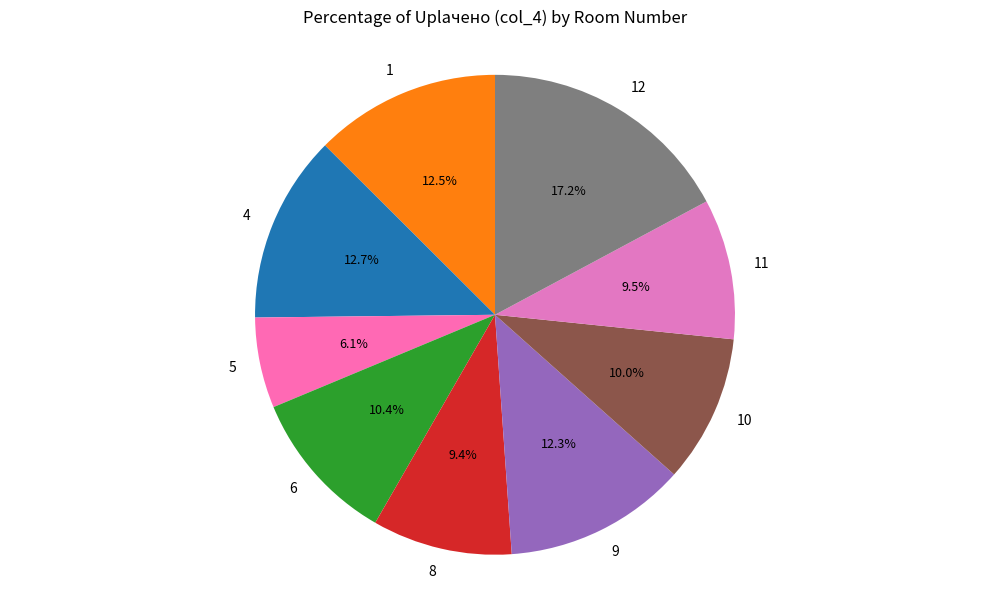

Approximately how many times larger is the value at 8 compared to 6?

0.9